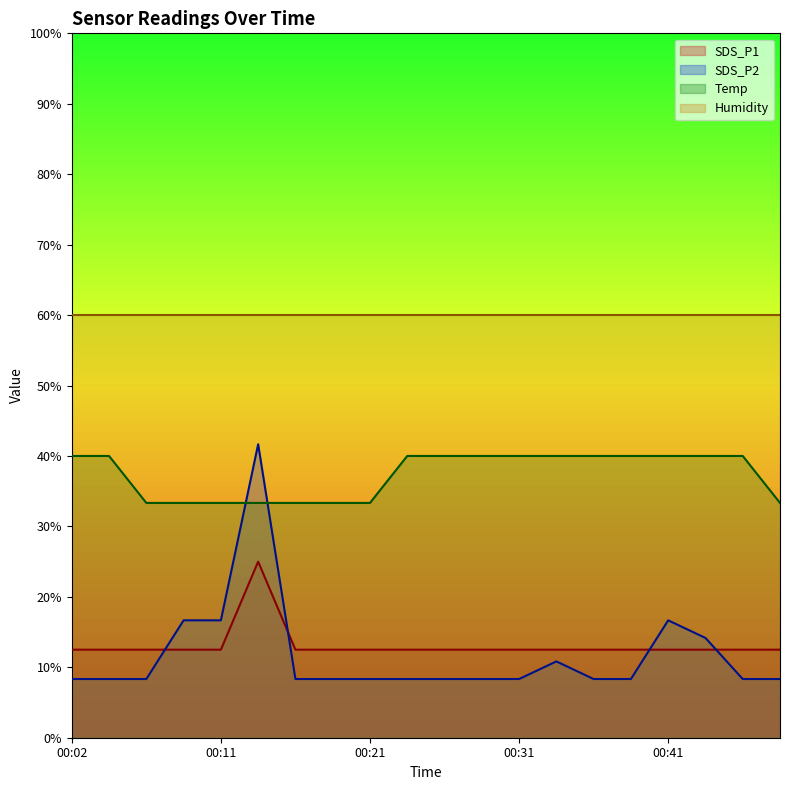

Rank the series at 00:21 from highest to lowest value.

Humidity, Temp, SDS_P1, SDS_P2